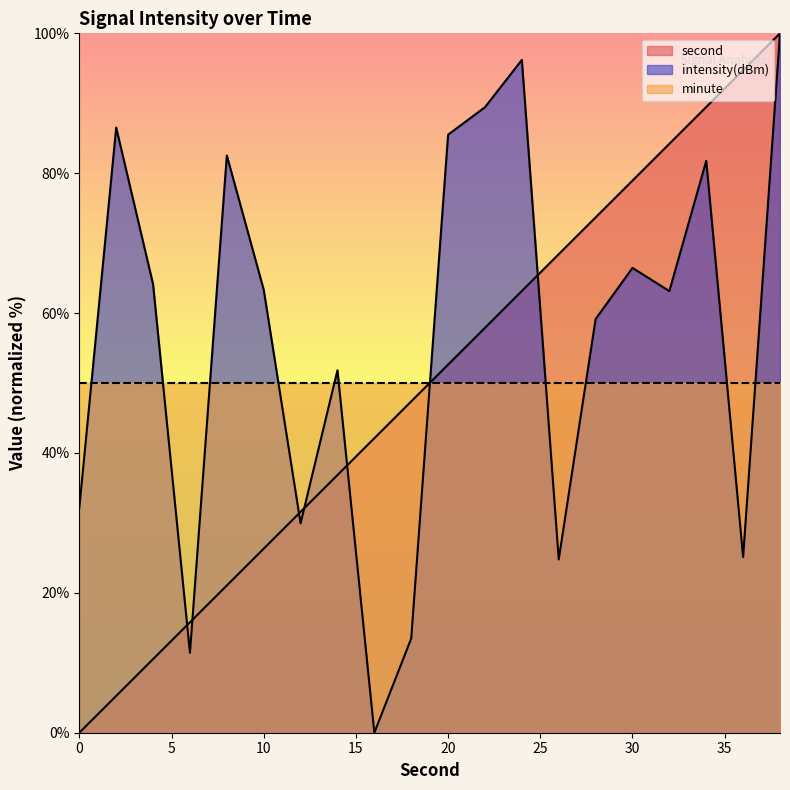

After their last crossing, which series has the higher values: second or intensity?

second